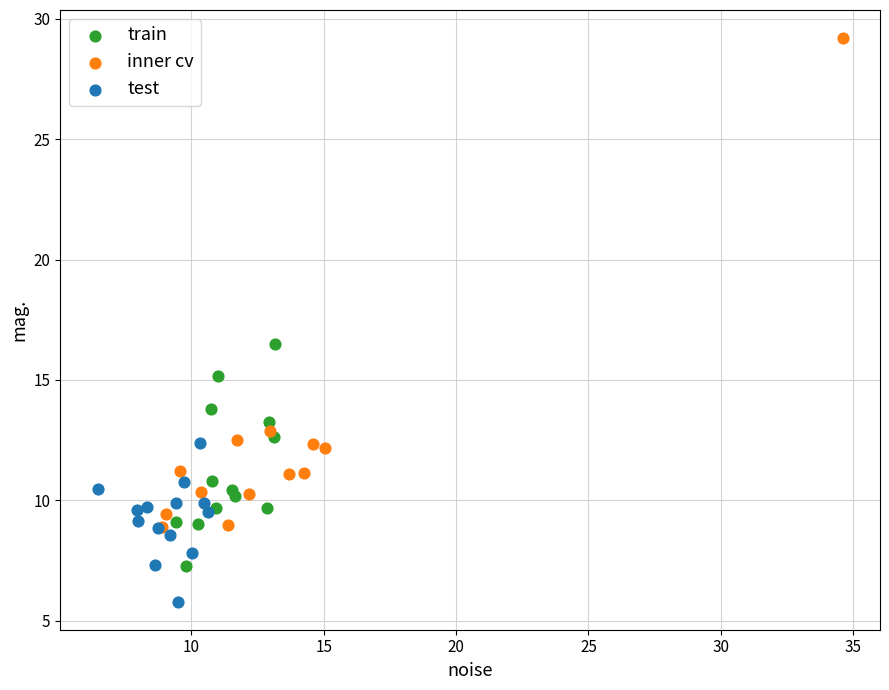

Which series contains the lowest Y value?

test